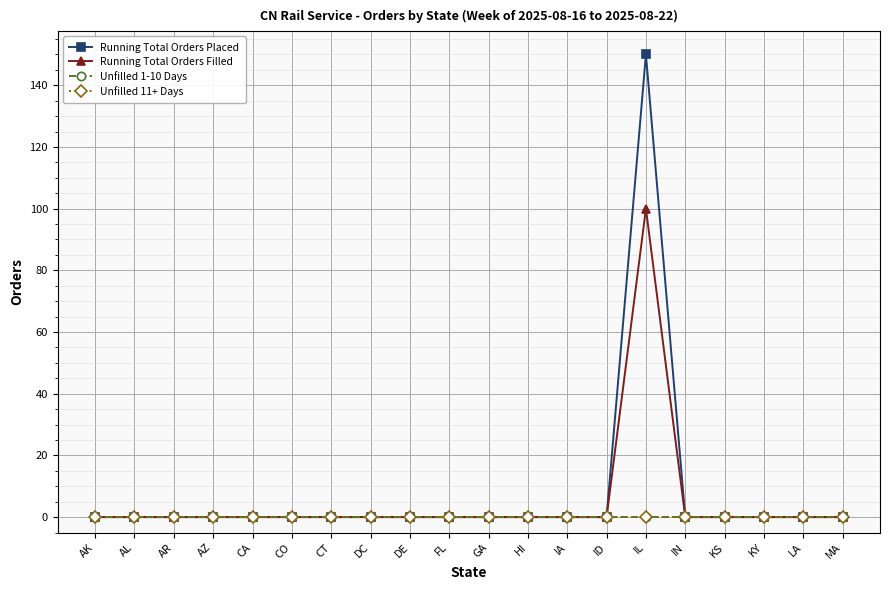

How many lines are shown in the chart?

4